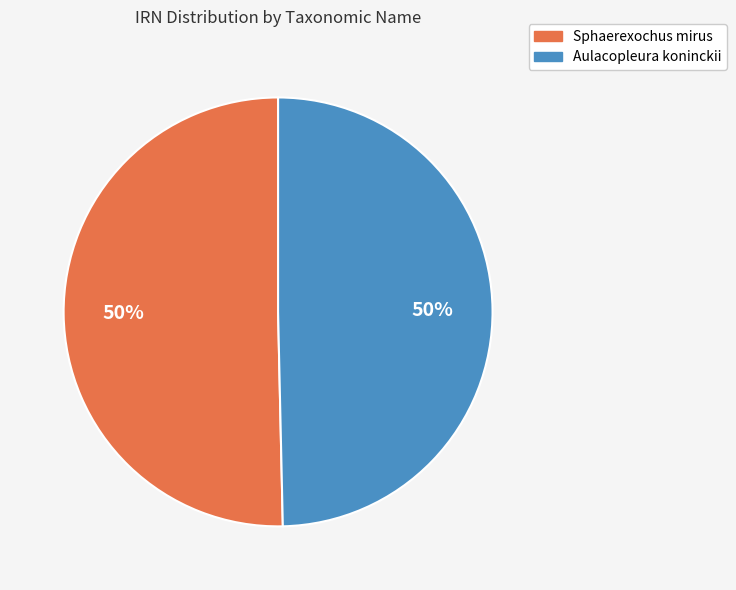

What percentage is the Aulacopleura koninckii slice, to the nearest percent?

50%